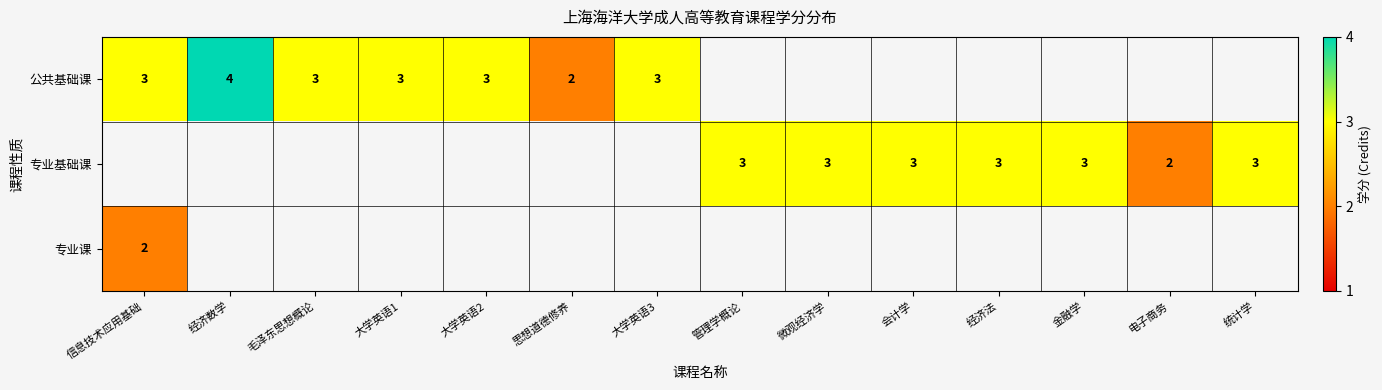

Is it true that 专业基础课 equals 3 at 会计学?

True